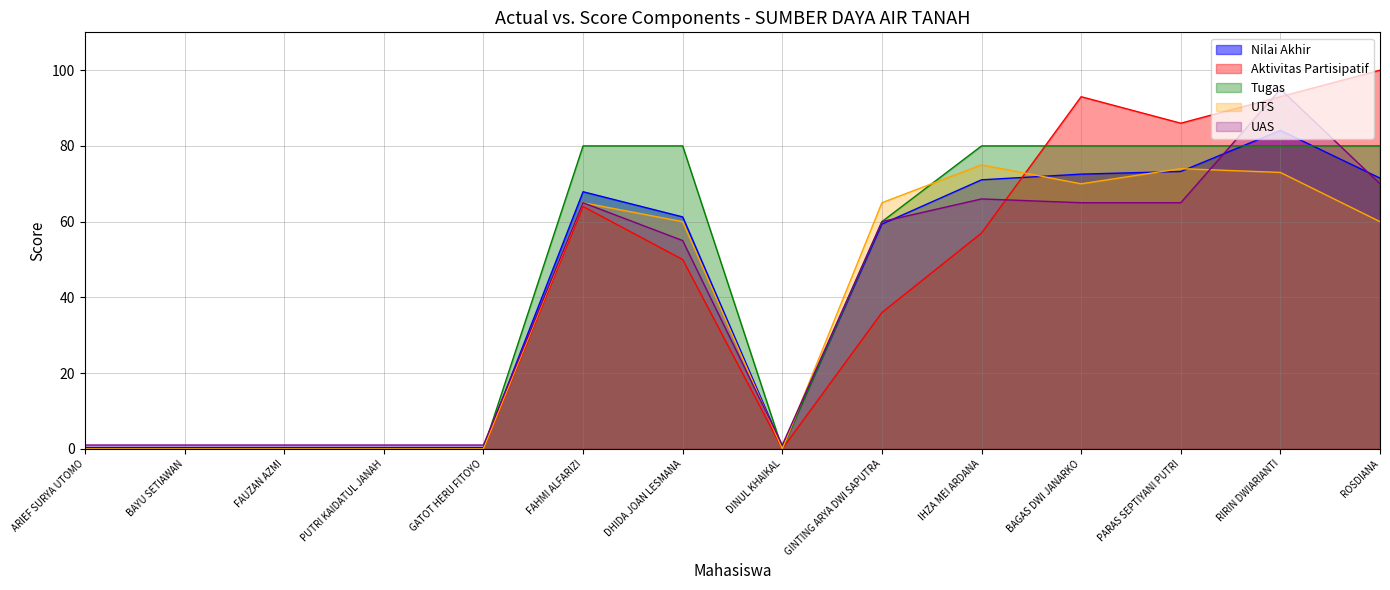

What is the difference between the Aktivitas Partisipatif values at ROSDIANA and BAGAS DWI JANARKO?

7.0